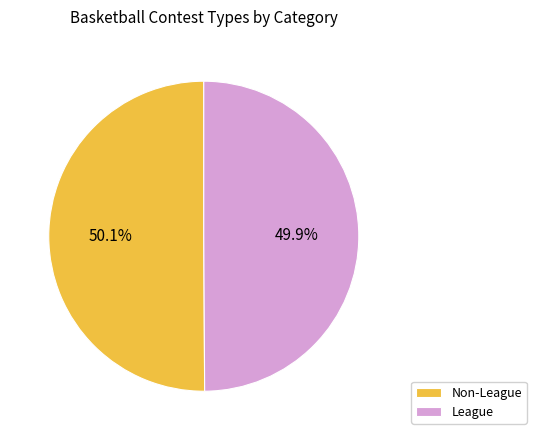

What percentage is the League slice, to the nearest percent?

50%